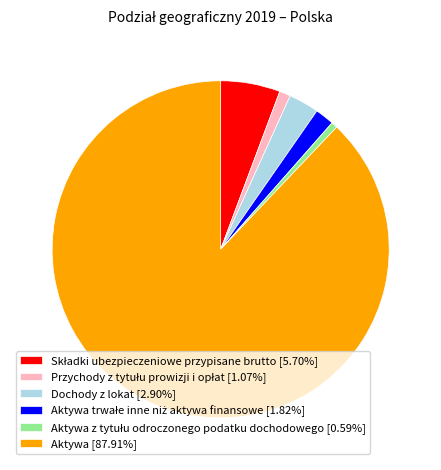

What is the ratio of the value at Aktywa [87.91%] to the value at Dochody z lokat [2.90%]?

30.3